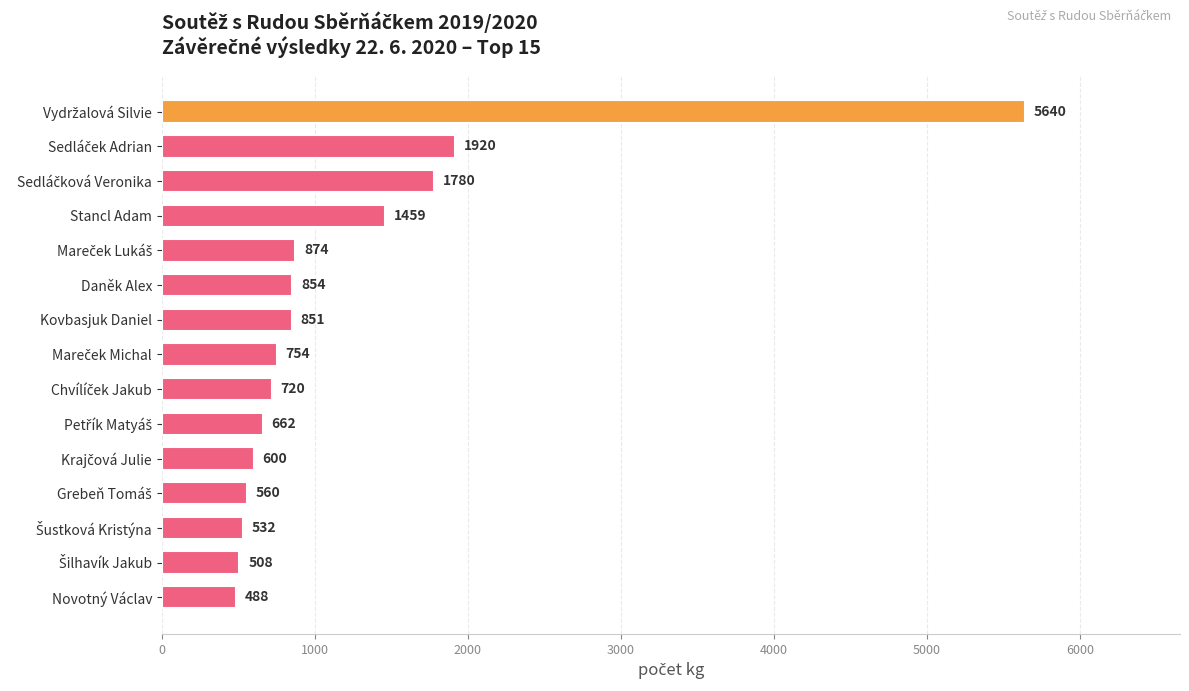

Is it true that the value at Daněk Alex is 854?

True